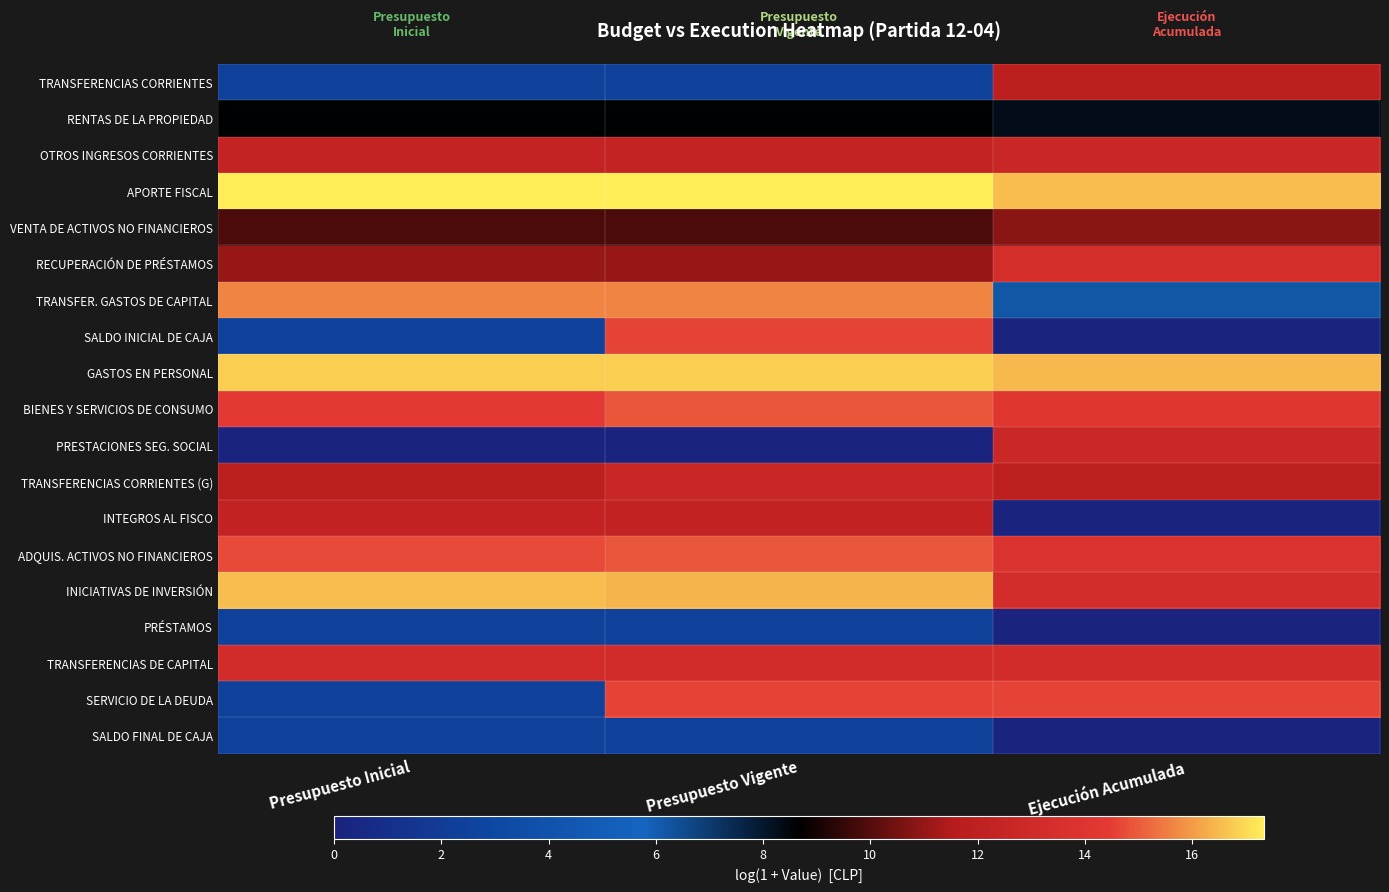

Reading left to right, transcribe all the data shown in this chart.

TRANSFERENCIAS CORRIENTES: Presupuesto Inicial=2.4	Presupuesto Vigente=2.4	Ejecución Acumulada=11.9
RENTAS DE LA PROPIEDAD: Presupuesto Inicial=8.6	Presupuesto Vigente=8.6	Ejecución Acumulada=8.3
OTROS INGRESOS CORRIENTES: Presupuesto Inicial=12.3	Presupuesto Vigente=12.3	Ejecución Acumulada=12.7
APORTE FISCAL: Presupuesto Inicial=17.3	Presupuesto Vigente=17.3	Ejecución Acumulada=16.5
VENTA DE ACTIVOS NO FINANCIEROS: Presupuesto Inicial=9.9	Presupuesto Vigente=9.9	Ejecución Acumulada=10.9
RECUPERACIÓN DE PRÉSTAMOS: Presupuesto Inicial=11.1	Presupuesto Vigente=11.1	Ejecución Acumulada=13.4
TRANSFER. GASTOS DE CAPITAL: Presupuesto Inicial=15.7	Presupuesto Vigente=15.7	Ejecución Acumulada=6.2
SALDO INICIAL DE CAJA: Presupuesto Inicial=2.4	Presupuesto Vigente=14.6	Ejecución Acumulada=0.0
GASTOS EN PERSONAL: Presupuesto Inicial=16.8	Presupuesto Vigente=16.8	Ejecución Acumulada=16.5
BIENES Y SERVICIOS DE CONSUMO: Presupuesto Inicial=14.4	Presupuesto Vigente=14.9	Ejecución Acumulada=14.2
PRESTACIONES SEG. SOCIAL: Presupuesto Inicial=0.0	Presupuesto Vigente=0.0	Ejecución Acumulada=12.8
TRANSFERENCIAS CORRIENTES (G): Presupuesto Inicial=11.9	Presupuesto Vigente=12.7	Ejecución Acumulada=12.0
INTEGROS AL FISCO: Presupuesto Inicial=12.3	Presupuesto Vigente=12.3	Ejecución Acumulada=0.0
ADQUIS. ACTIVOS NO FINANCIEROS: Presupuesto Inicial=14.7	Presupuesto Vigente=14.9	Ejecución Acumulada=13.8
INICIATIVAS DE INVERSIÓN: Presupuesto Inicial=16.5	Presupuesto Vigente=16.4	Ejecución Acumulada=13.3
PRÉSTAMOS: Presupuesto Inicial=2.4	Presupuesto Vigente=2.4	Ejecución Acumulada=0.0
TRANSFERENCIAS DE CAPITAL: Presupuesto Inicial=13.2	Presupuesto Vigente=13.2	Ejecución Acumulada=13.2
SERVICIO DE LA DEUDA: Presupuesto Inicial=2.4	Presupuesto Vigente=14.6	Ejecución Acumulada=14.6
SALDO FINAL DE CAJA: Presupuesto Inicial=2.4	Presupuesto Vigente=2.4	Ejecución Acumulada=0.0